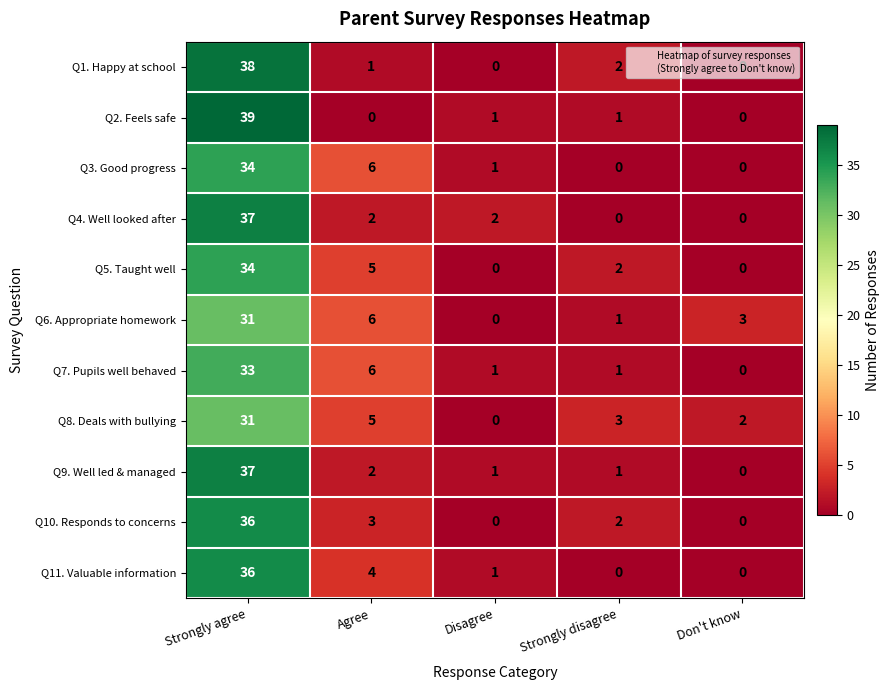

What is the spread (max minus min) of values at Agree?

6